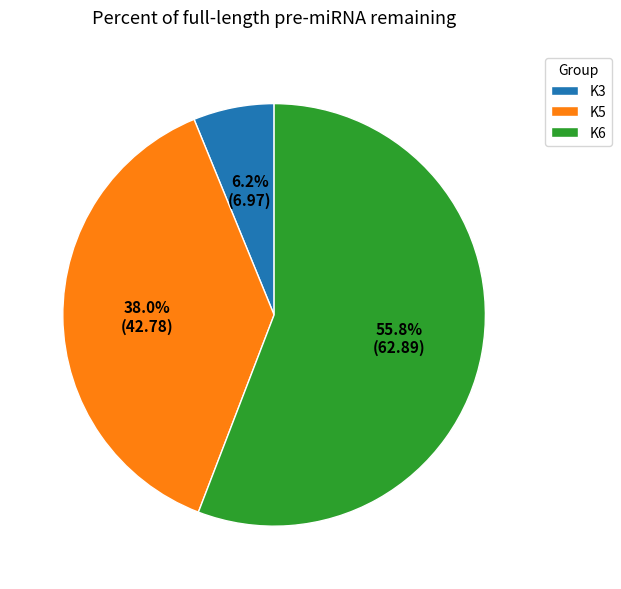

To the nearest percent, what is the difference between the largest and smallest slice percentages?

50%